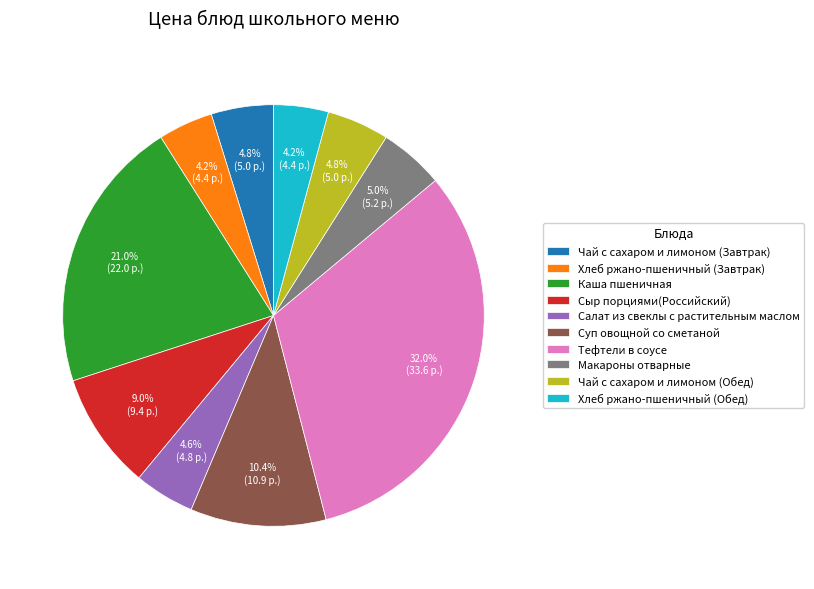

Count the number of slices in the pie.

10